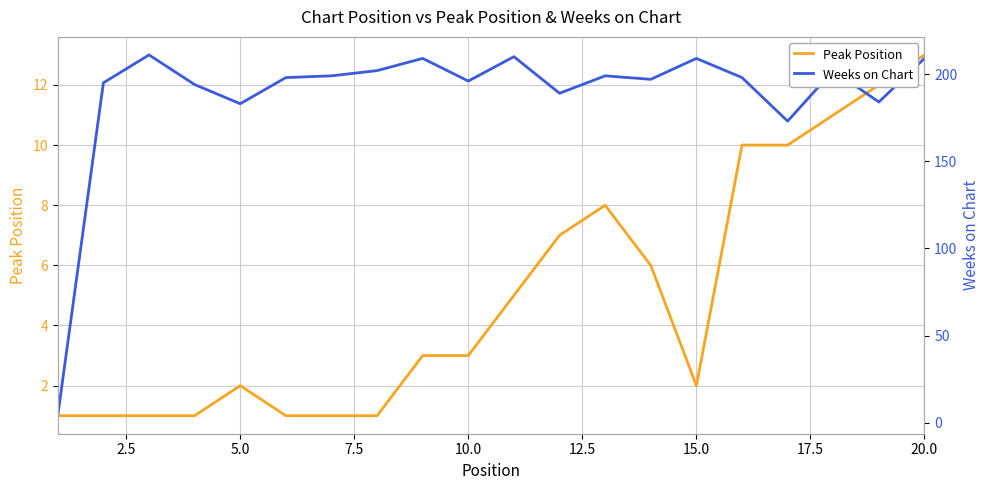

Is it true that Peak Position equals 0 at 15.0?

False